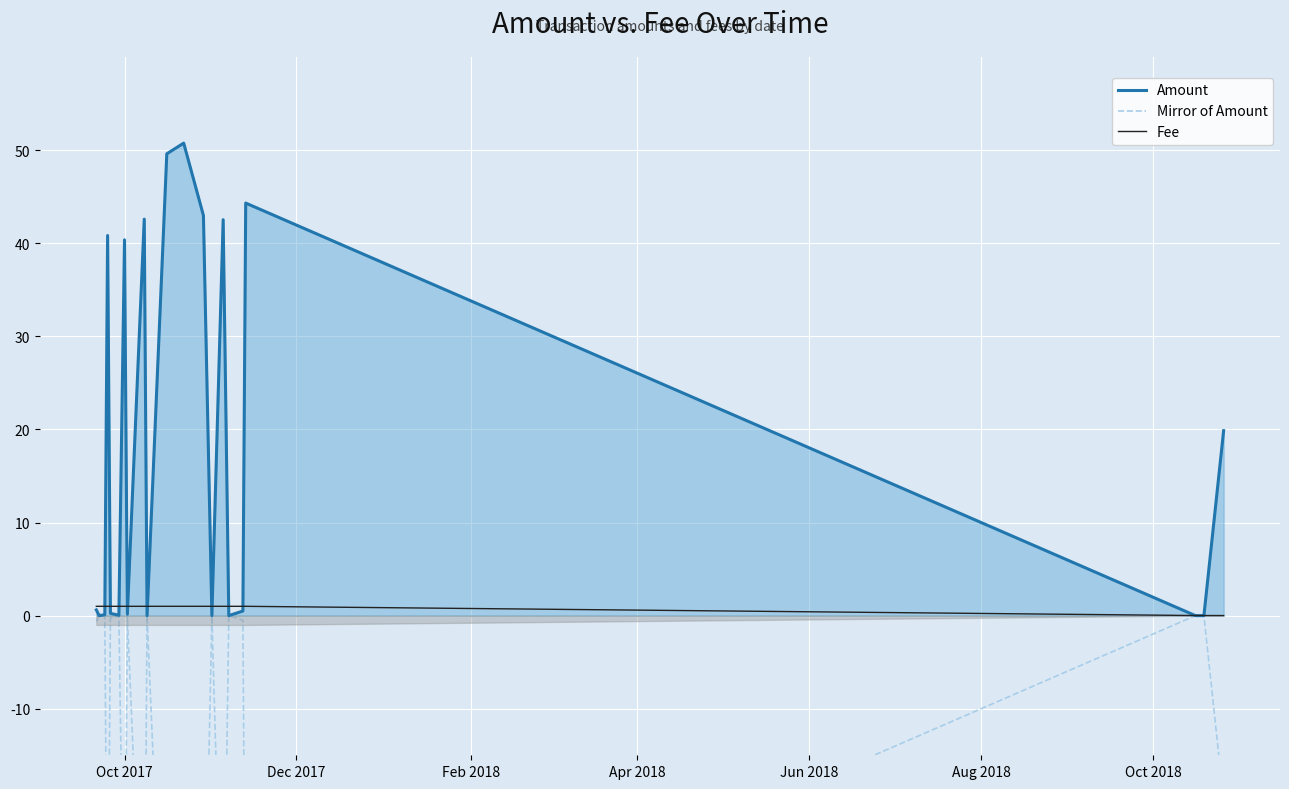

What is the maximum value for Amount?

50.8